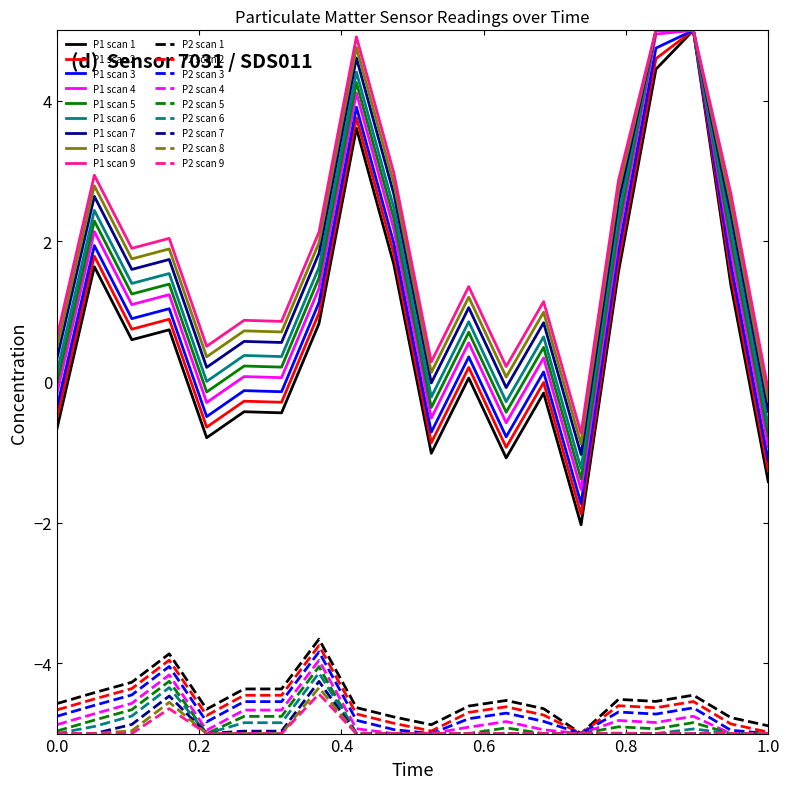

Does the chart display data point markers on the line(s)?

No